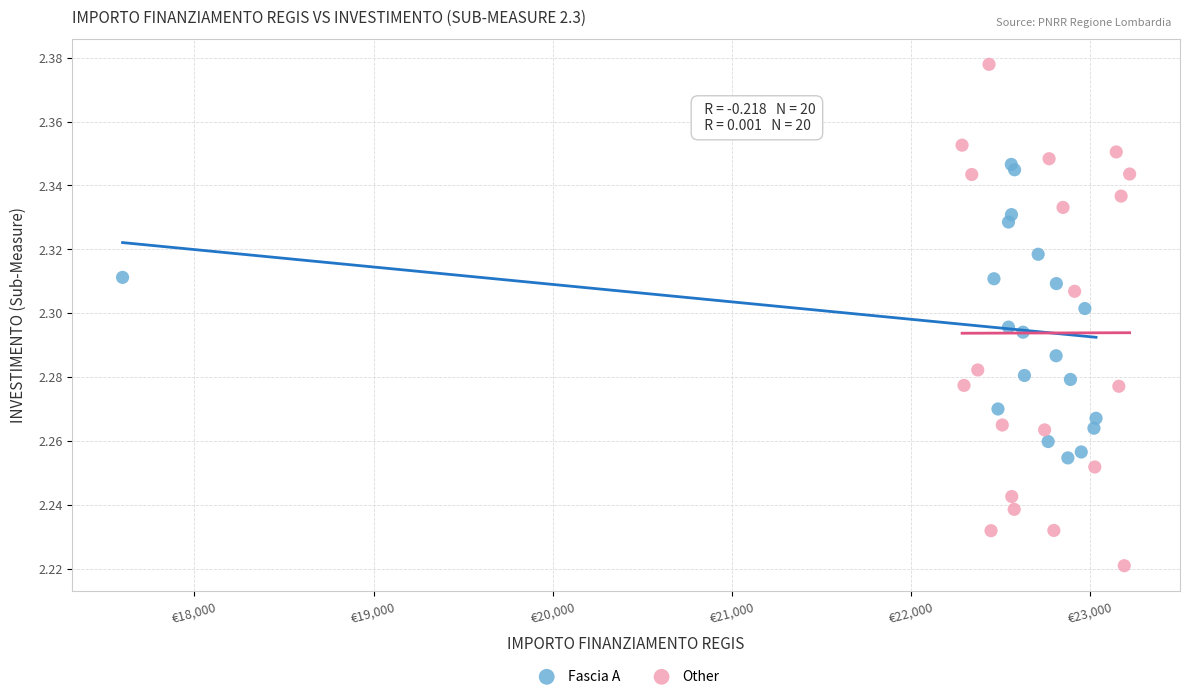

Which series reaches the maximum Y coordinate?

Other